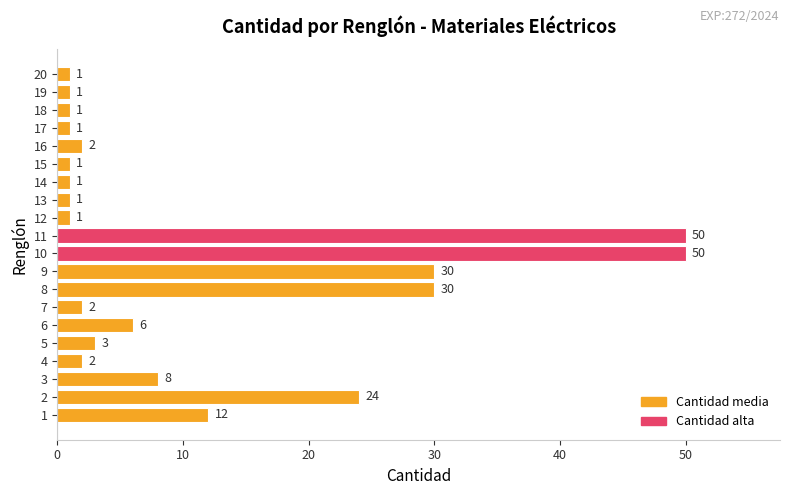

True or false: the data shows 21 at 7.

False